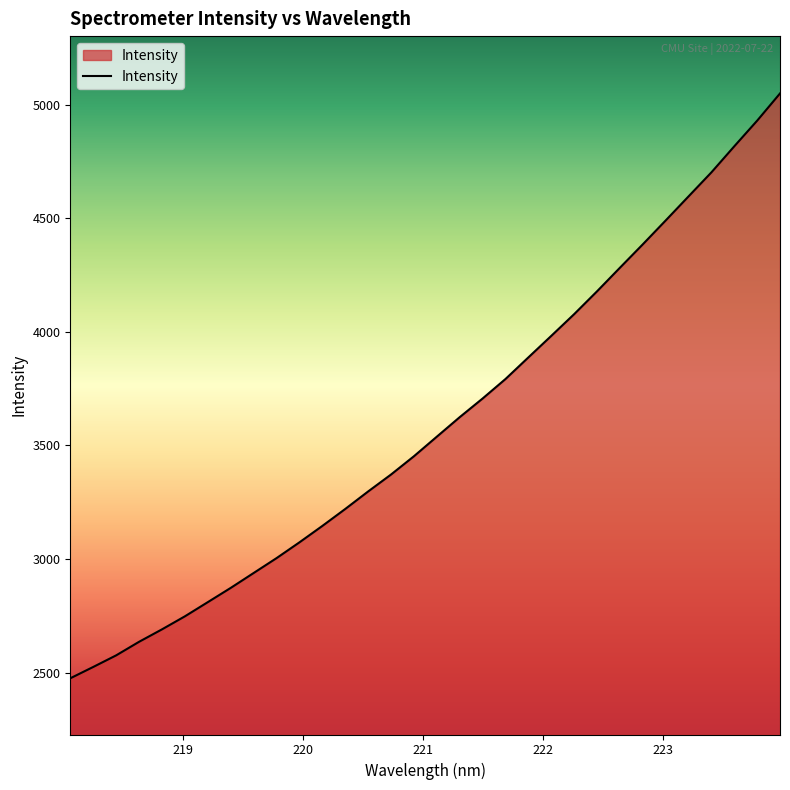

How many categories are shown in the chart?

32